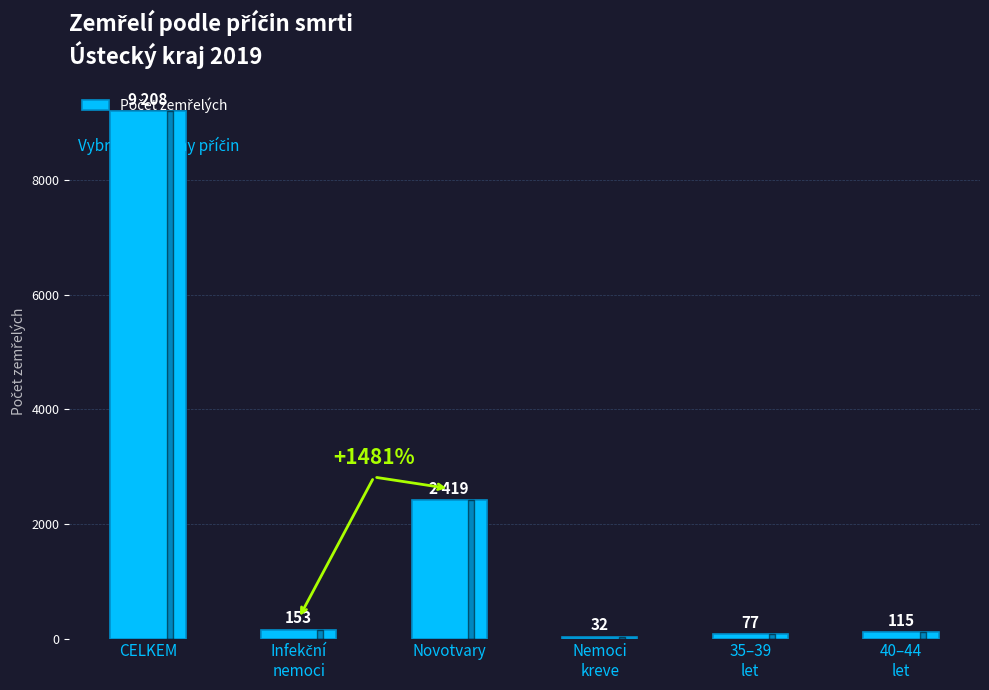

Reading right to left, list all the values displayed in this chart.

115	77	32	2419	153	9208